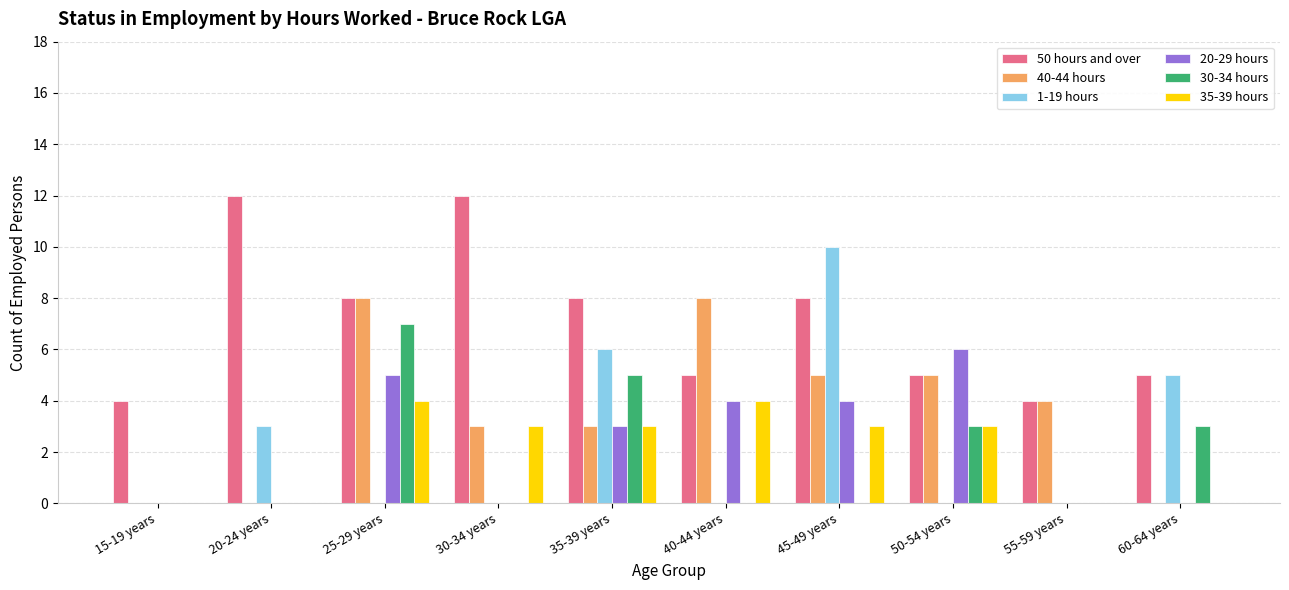

What is the spread (max minus min) of values at 40-44 years?

8